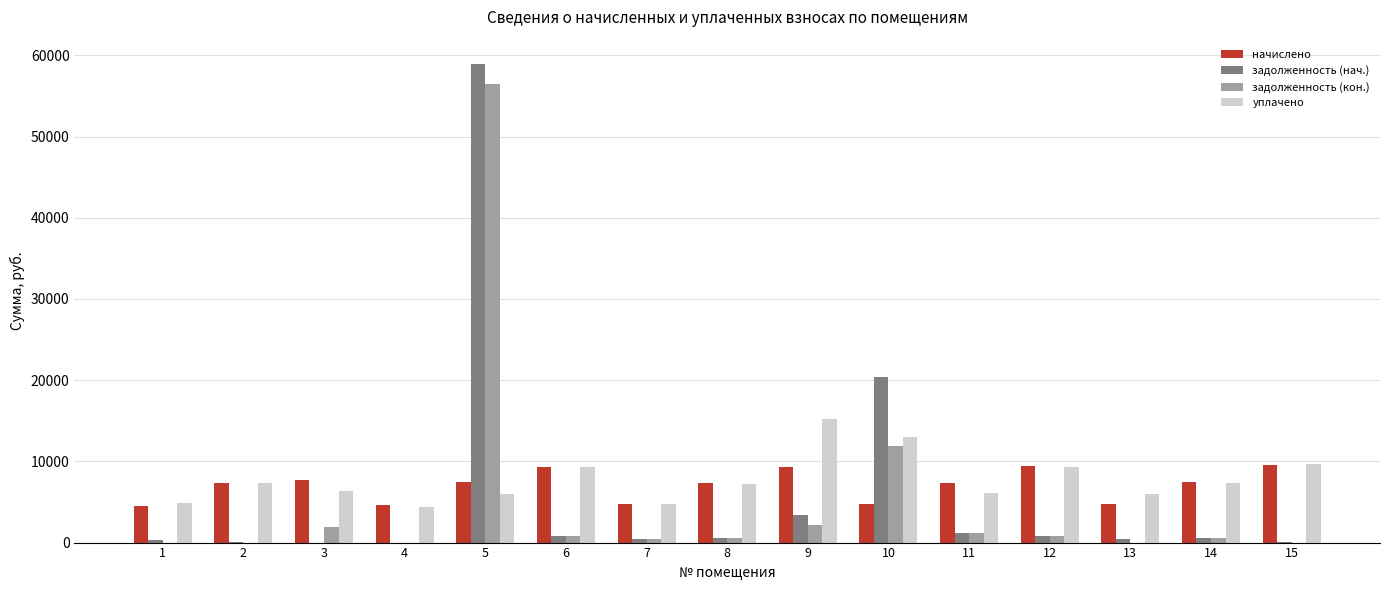

Between 4 and 12, which series saw the biggest shift?

уплачено